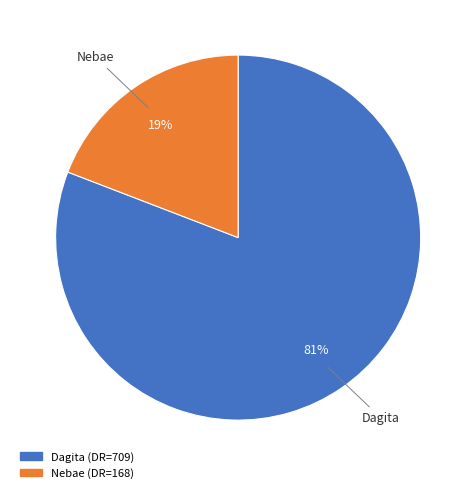

Which slice is the smallest?

Nebae